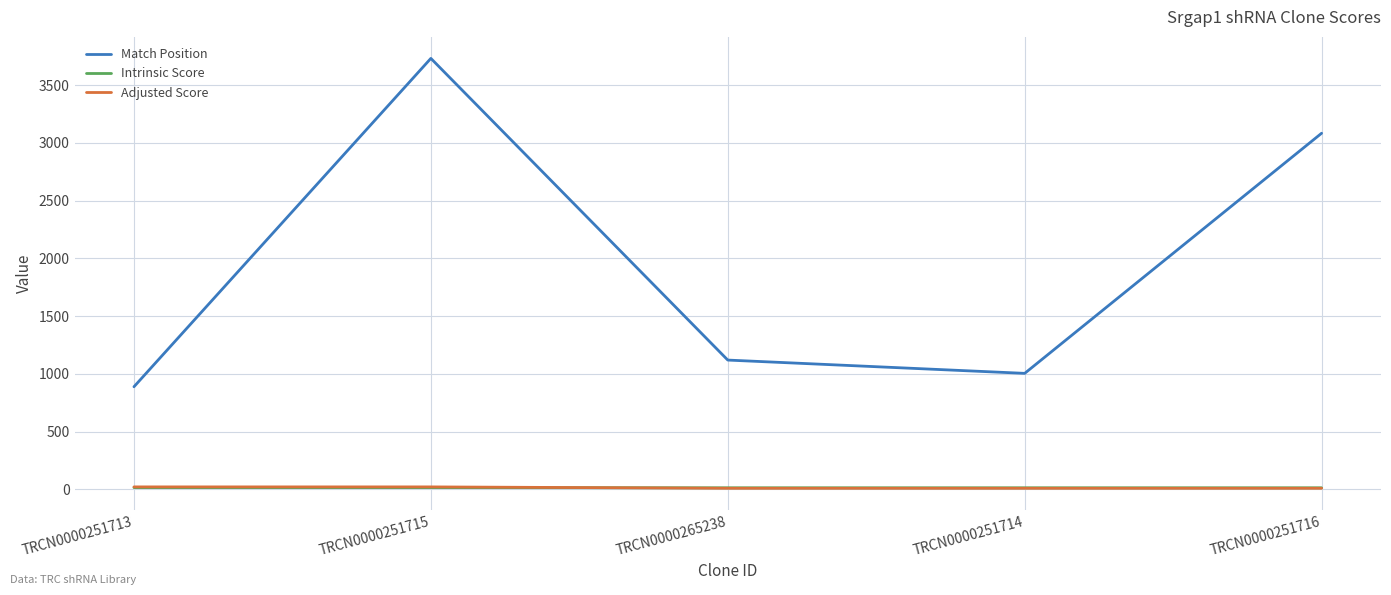

Is the value of Intrinsic Score at TRCN0000265238 greater than the value of Match Position at TRCN0000265238?

No